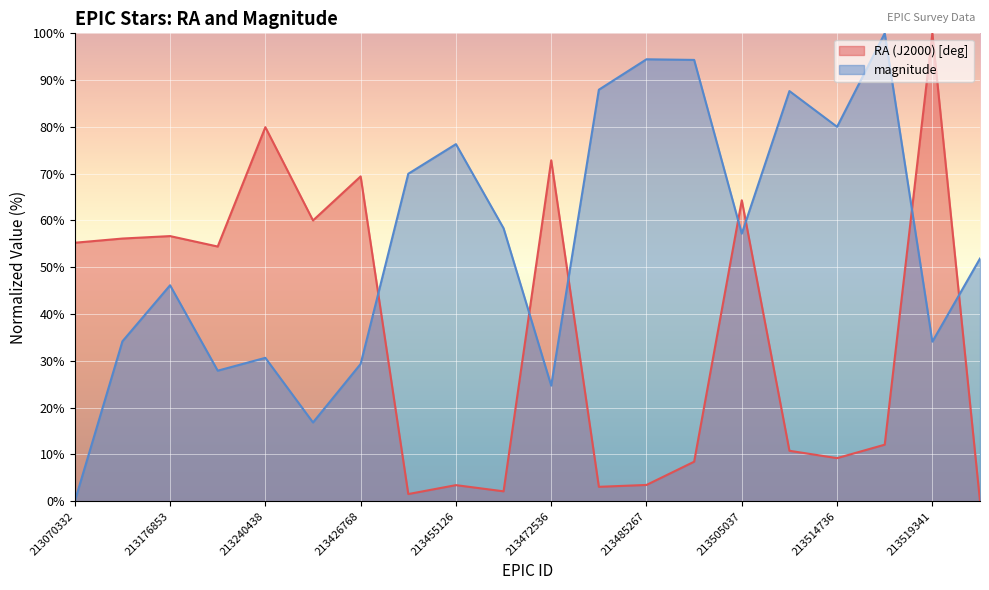

True or false: RA (J2000) [deg] has a value of 6.2 at 213485267.

False